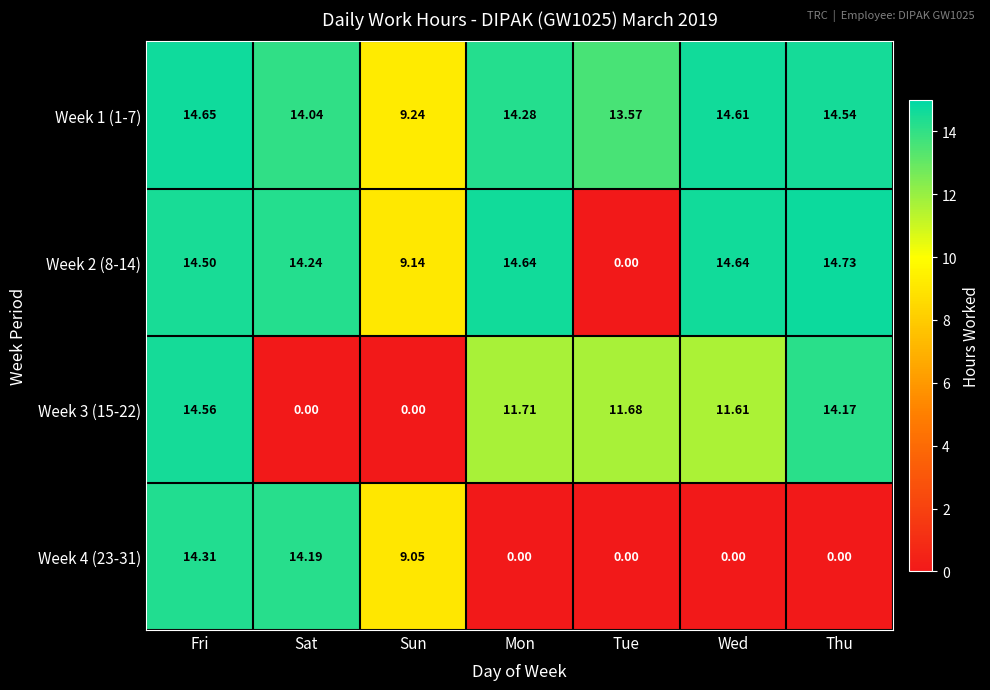

Which category has the highest value in the Week 3 (15-22) series?

Fri